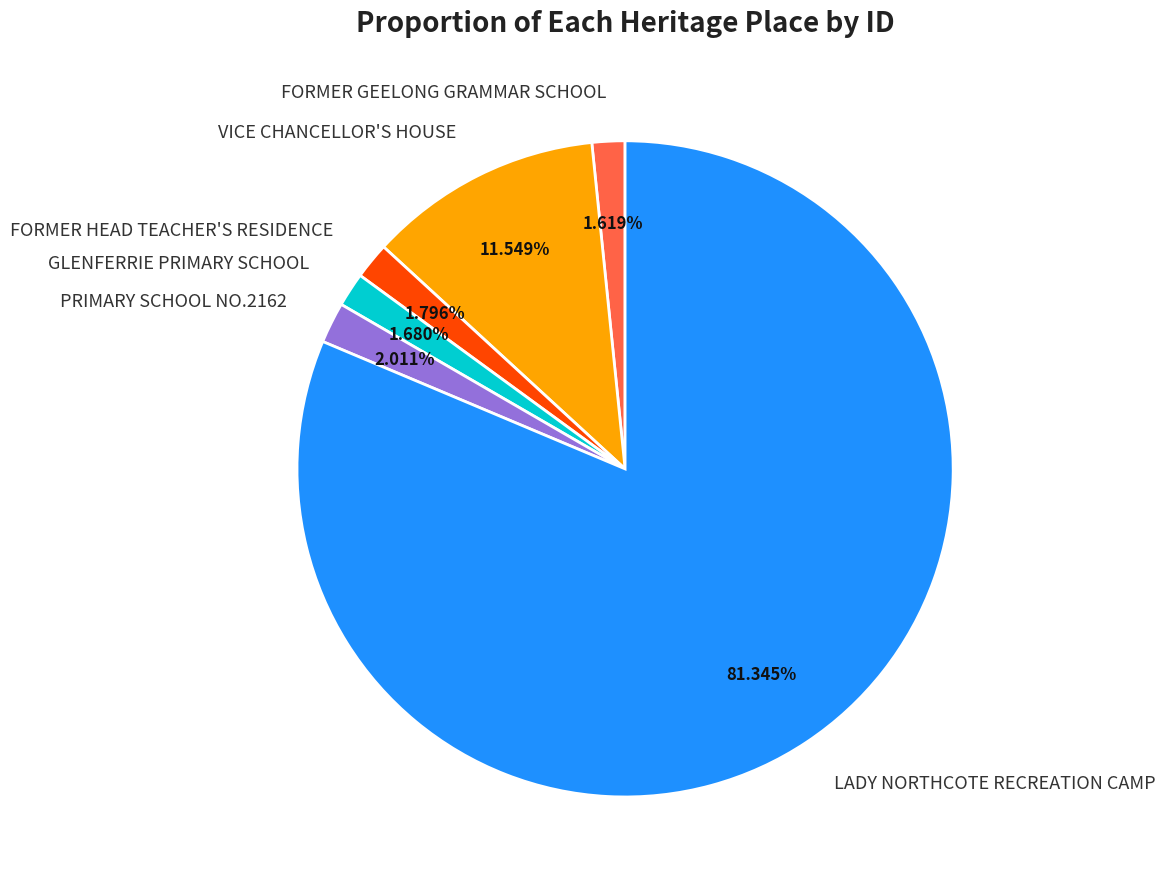

Which has a higher value, VICE CHANCELLOR'S HOUSE or GLENFERRIE PRIMARY SCHOOL?

VICE CHANCELLOR'S HOUSE